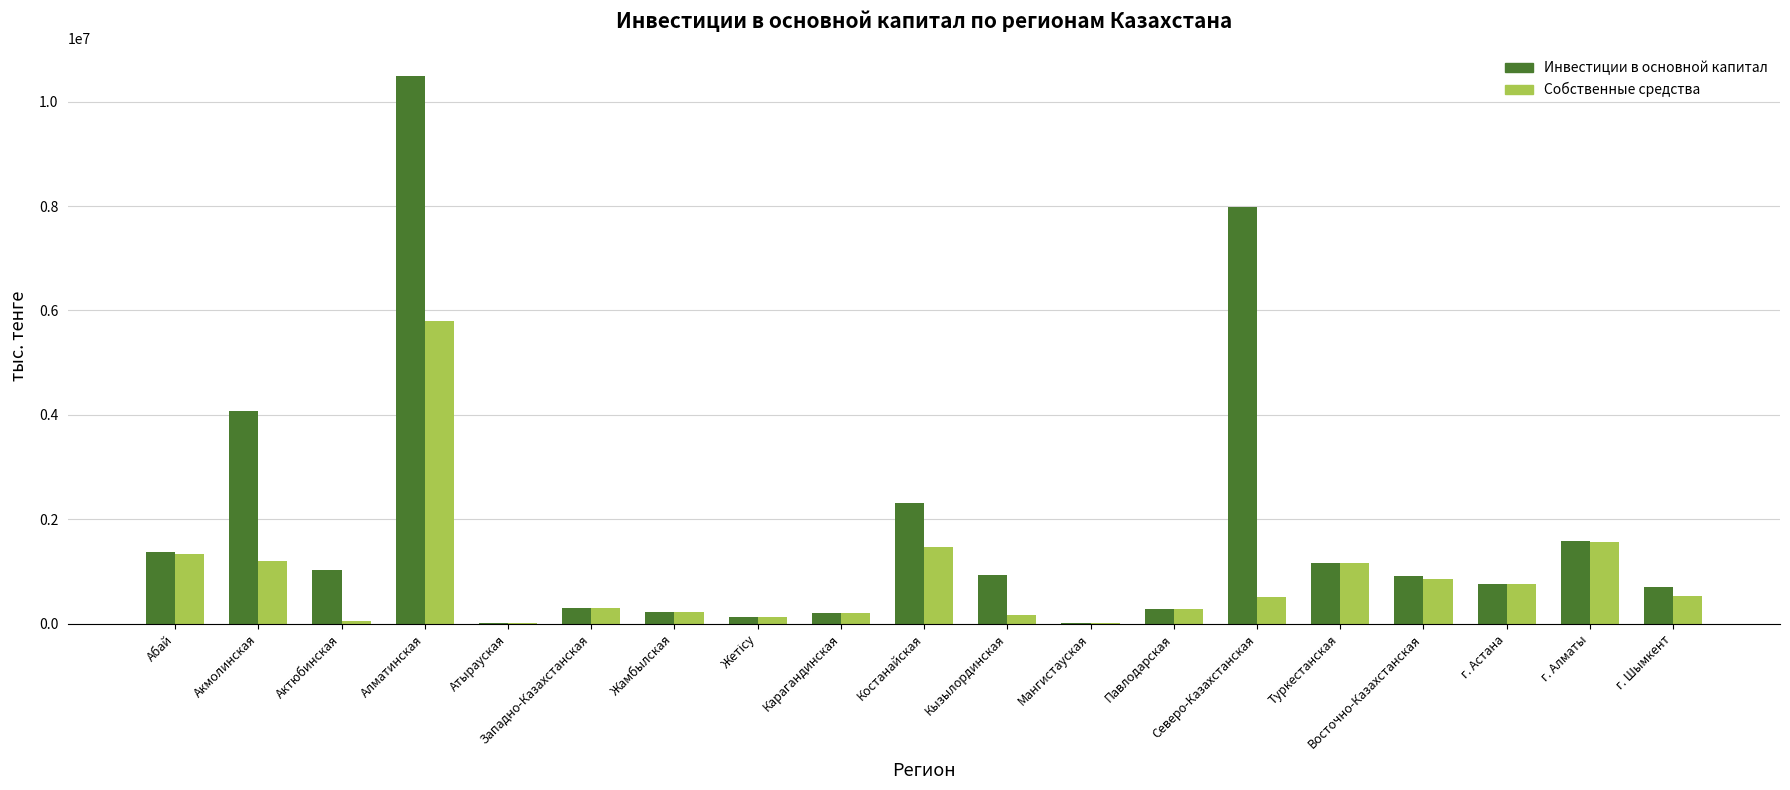

Where is Инвестиции в основной капитал nearest to the value 5250593?

Акмолинская